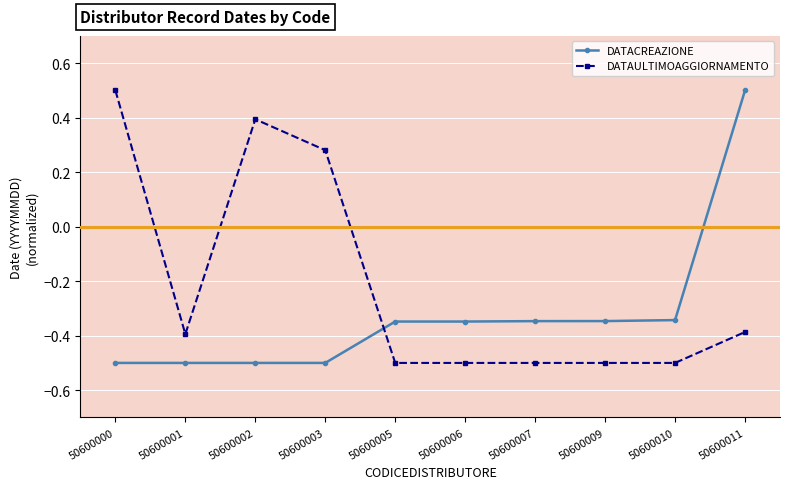

What is the difference between the maximum and minimum values in the DATACREAZIONE series?

1.0